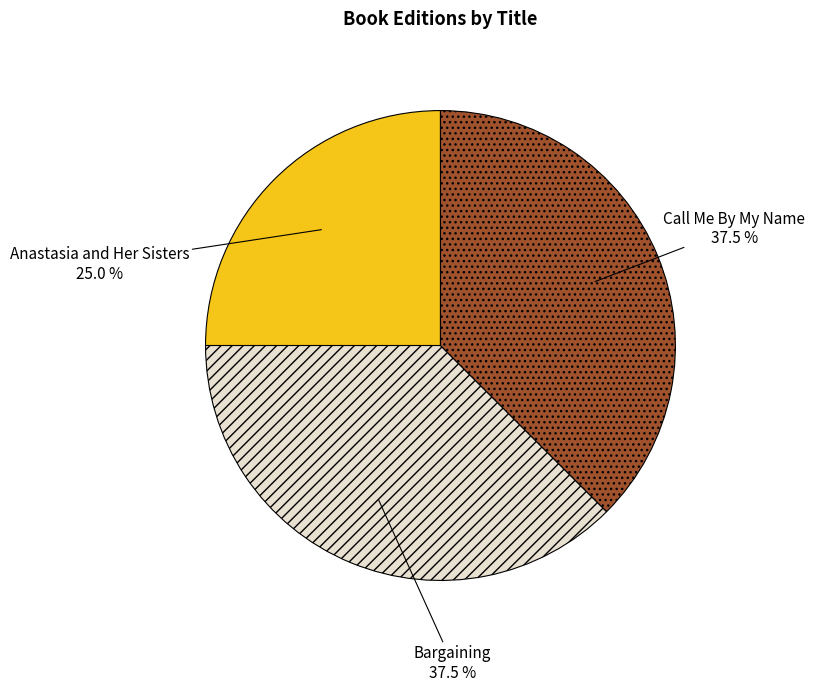

How many segments does this pie chart have?

3